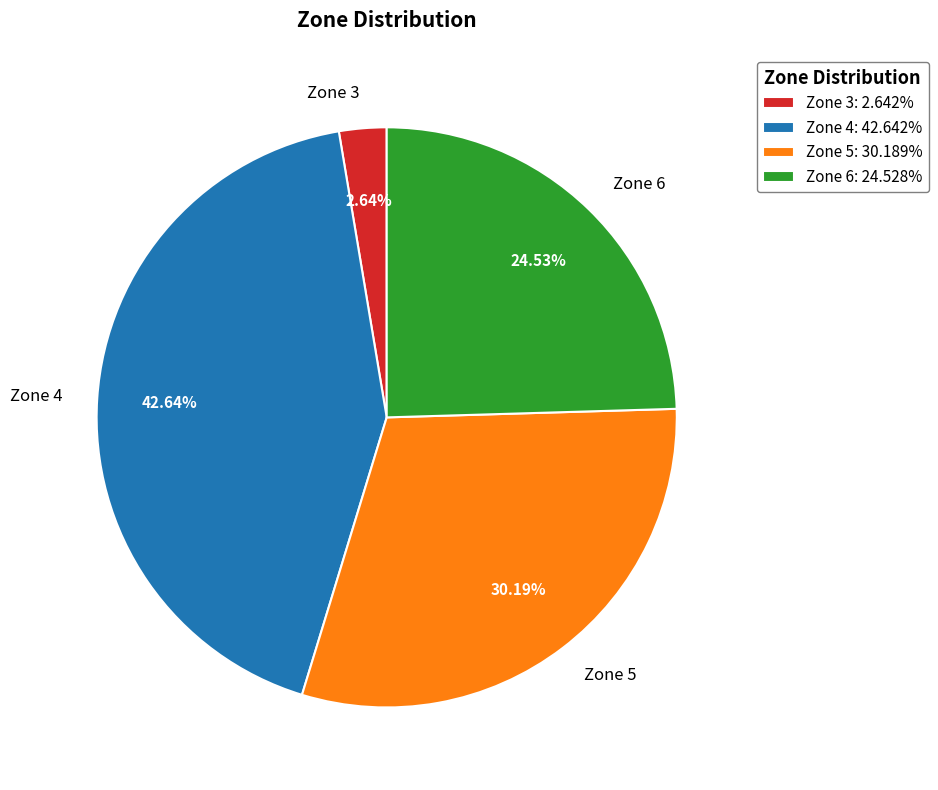

Which category has the smallest portion of the pie?

Zone 3